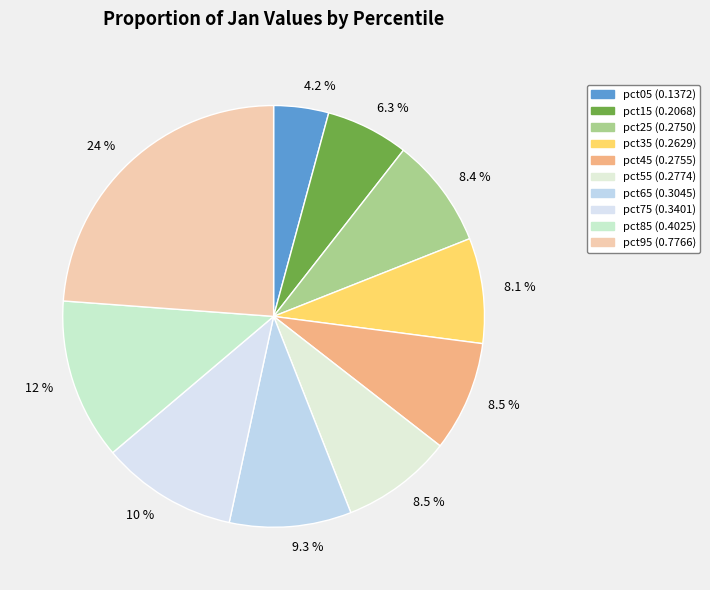

Does any single category account for the majority?

No